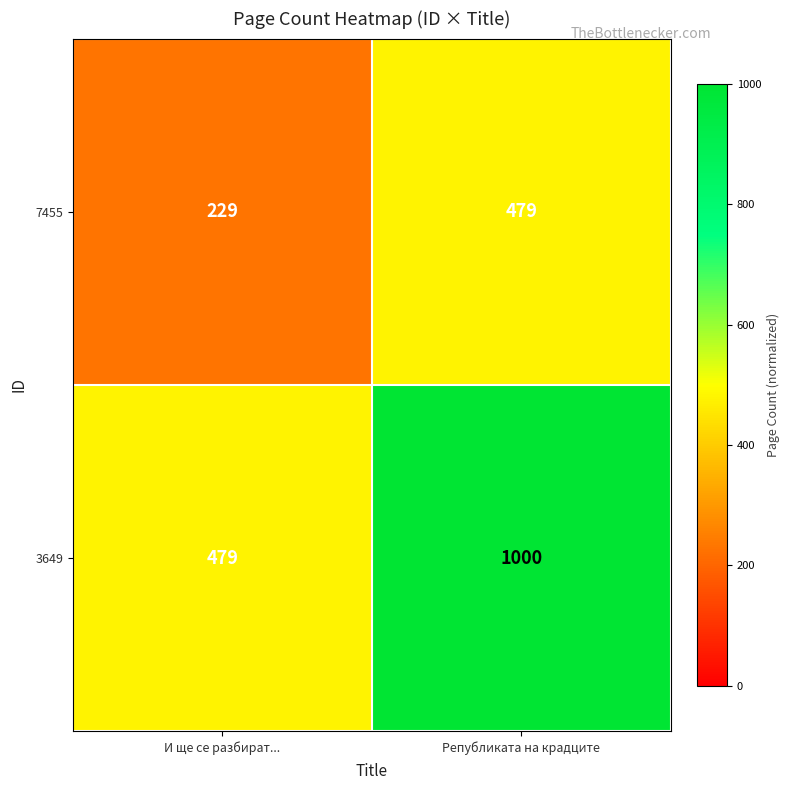

Rank the series by their average value, from lowest to highest.

7455, 3649